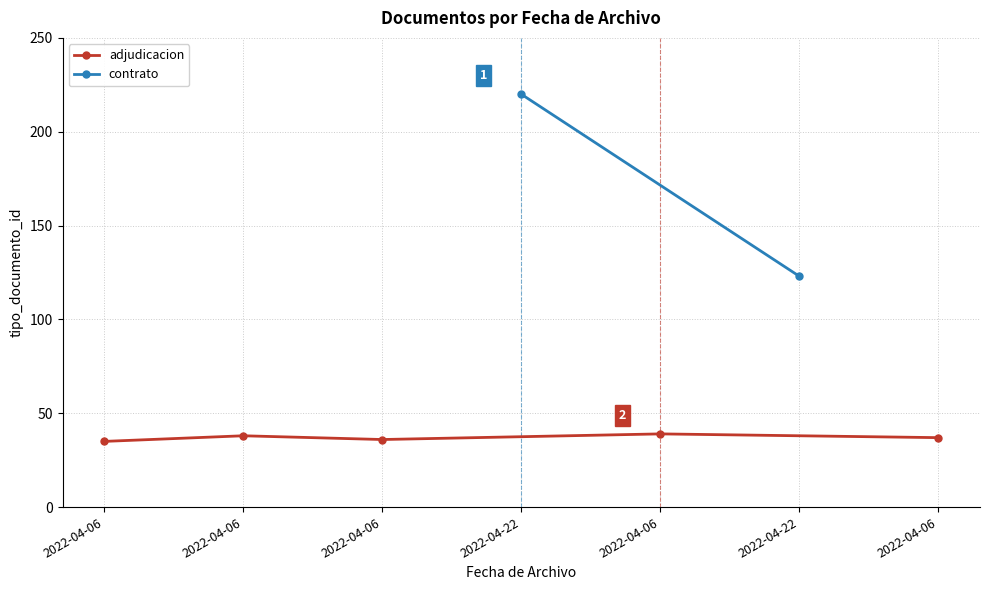

The value at 2022-04-06 is 37. True or false?

True